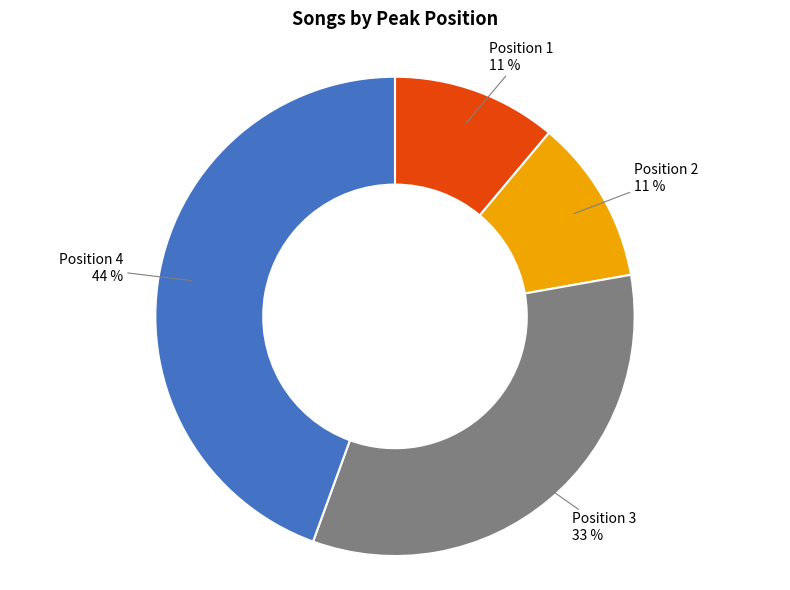

Does any single category account for the majority?

No